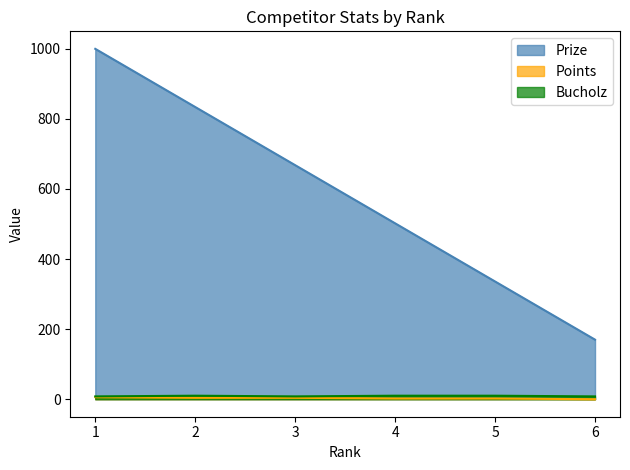

Which series changed the most between 2 and 3?

Prize